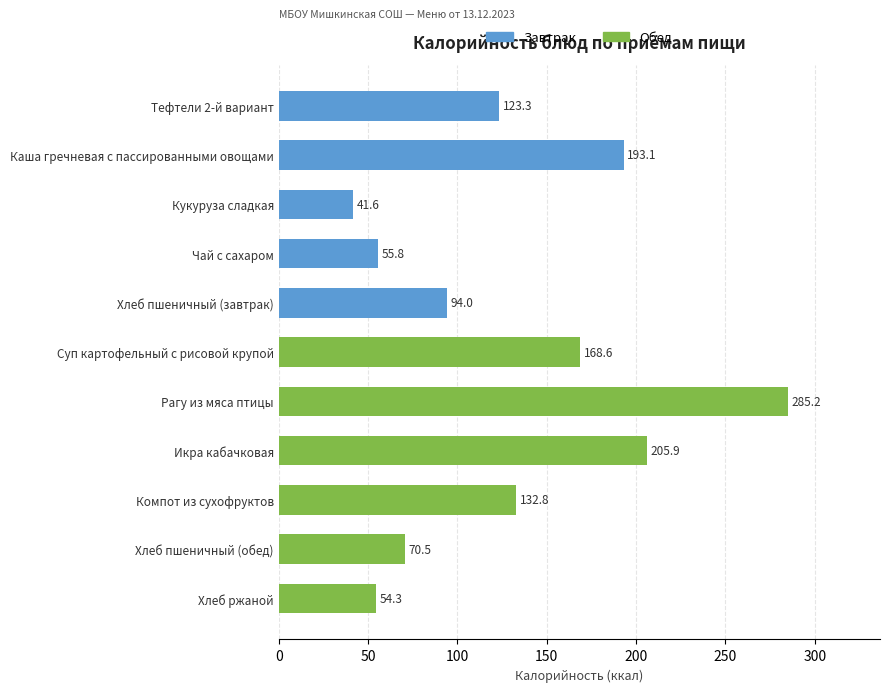

Rank the categories by value from highest to lowest.

Рагу из мяса птицы, Икра кабачковая, Каша гречневая с пассированными овощами, Суп картофельный с рисовой крупой, Компот из сухофруктов, Тефтели 2-й вариант, Хлеб пшеничный (завтрак), Хлеб пшеничный (обед), Чай с сахаром, Хлеб ржаной, Кукуруза сладкая